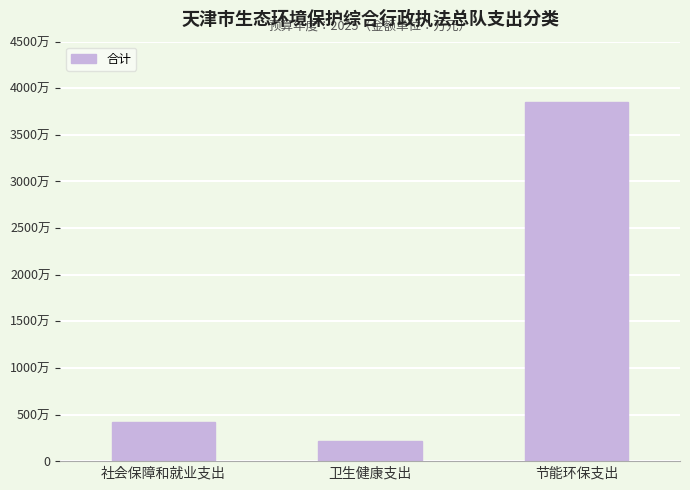

Are the bars horizontal?

No